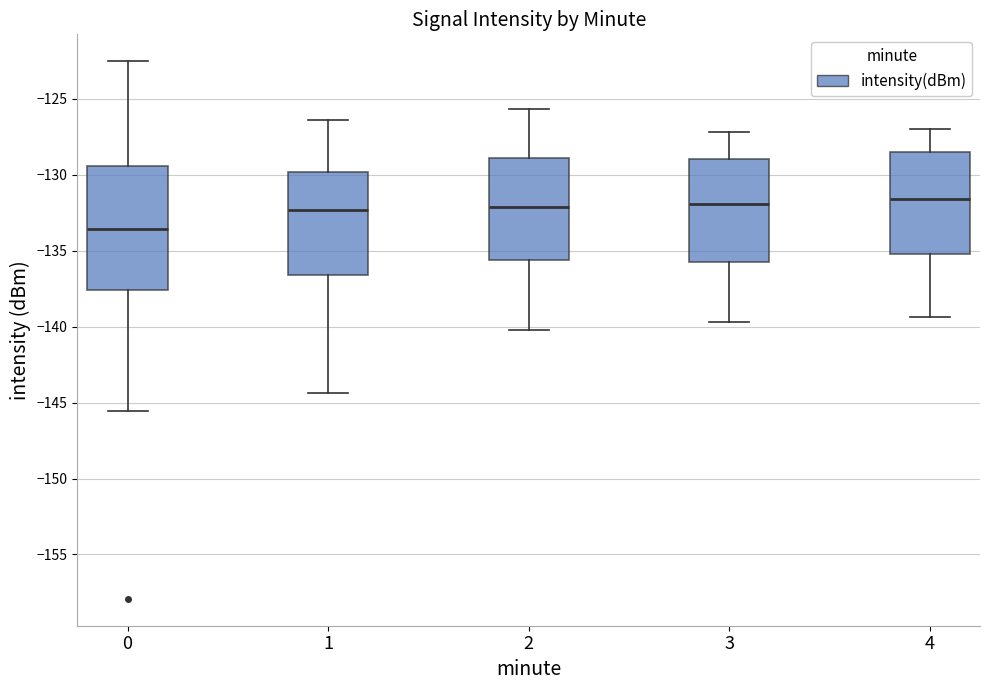

Reading left to right, read every box against the y-axis: the position of its median line, the range the box covers, and the ends of its whiskers. The values are not printed on the chart, so give them approximately, as read against the axis.

0: median -133.5, box -137.5 to -129.5, whiskers -145.5 to -122.5
1: median -132.5, box -136.5 to -130.0, whiskers -144.5 to -126.5
2: median -132.0, box -135.5 to -129.0, whiskers -140.0 to -125.5
3: median -132.0, box -135.5 to -129.0, whiskers -139.5 to -127.0
4: median -131.5, box -135.0 to -128.5, whiskers -139.5 to -127.0